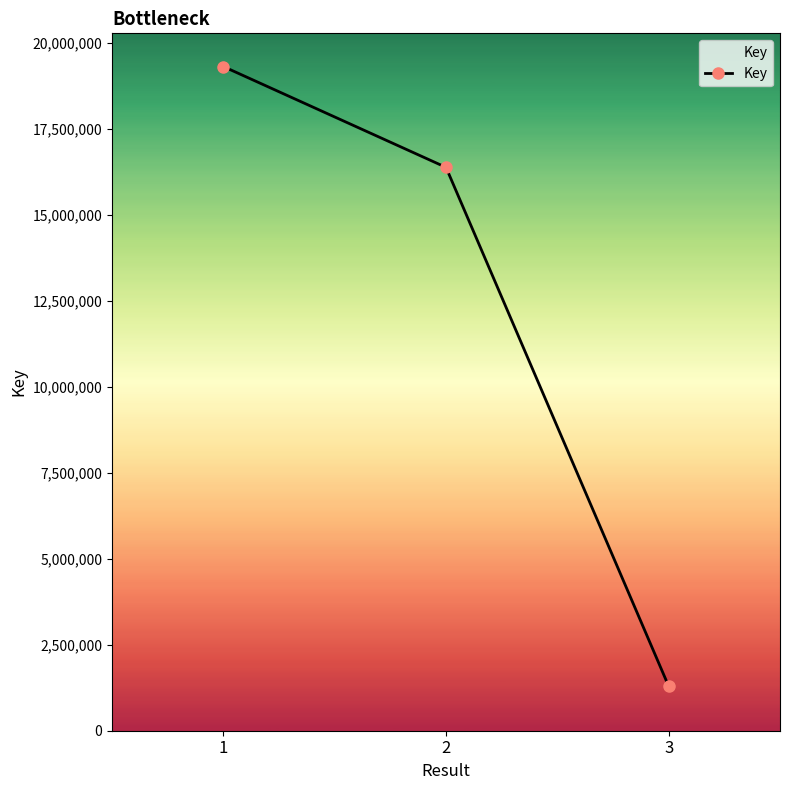

What is the minimum value shown in the chart?

1294678